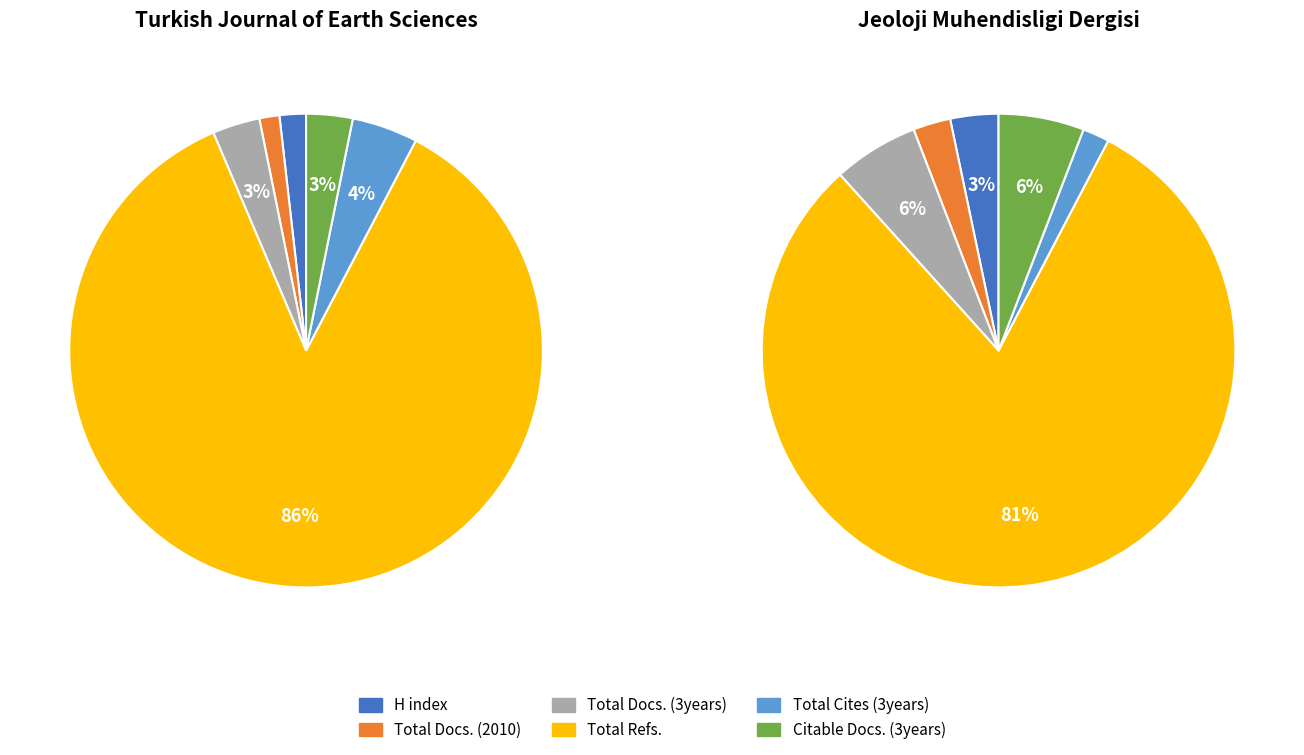

What is the smallest slice in the pie chart?

Total Cites (3years)